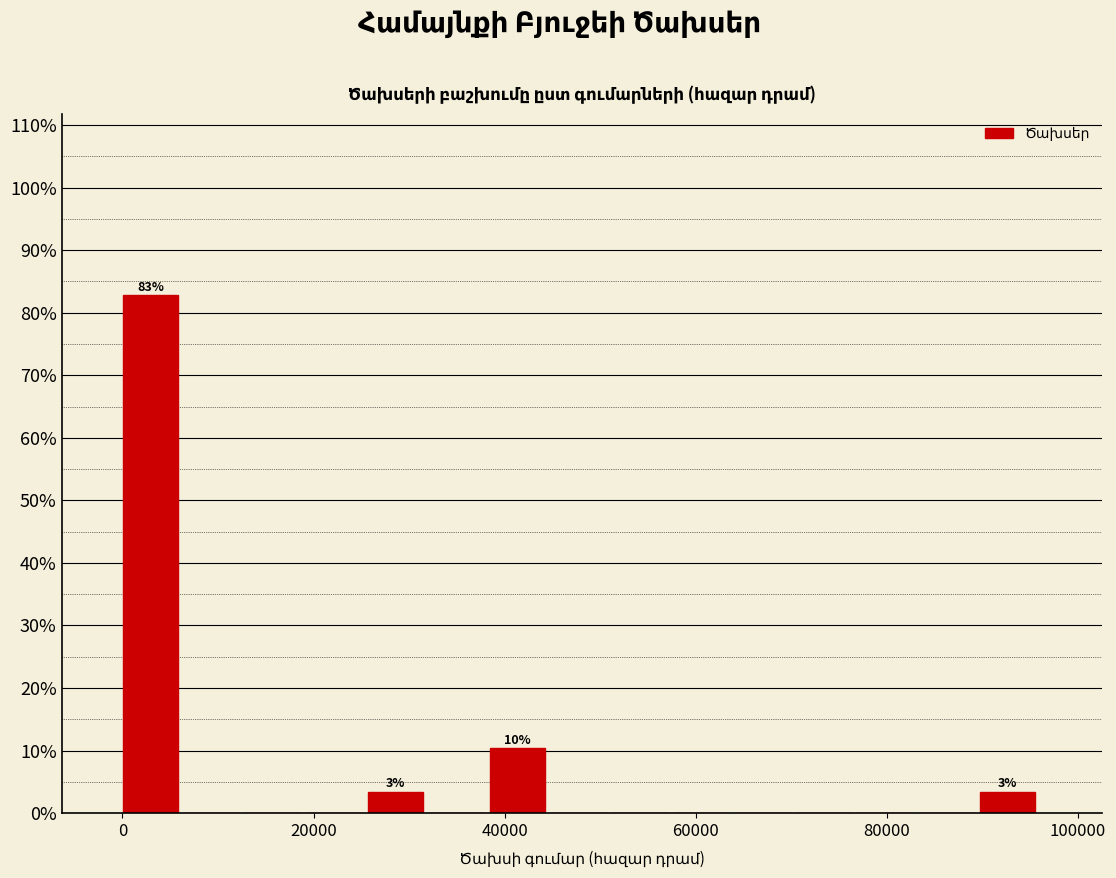

Read against the x-axis, roughly where is the centre of the tallest bar?

2000